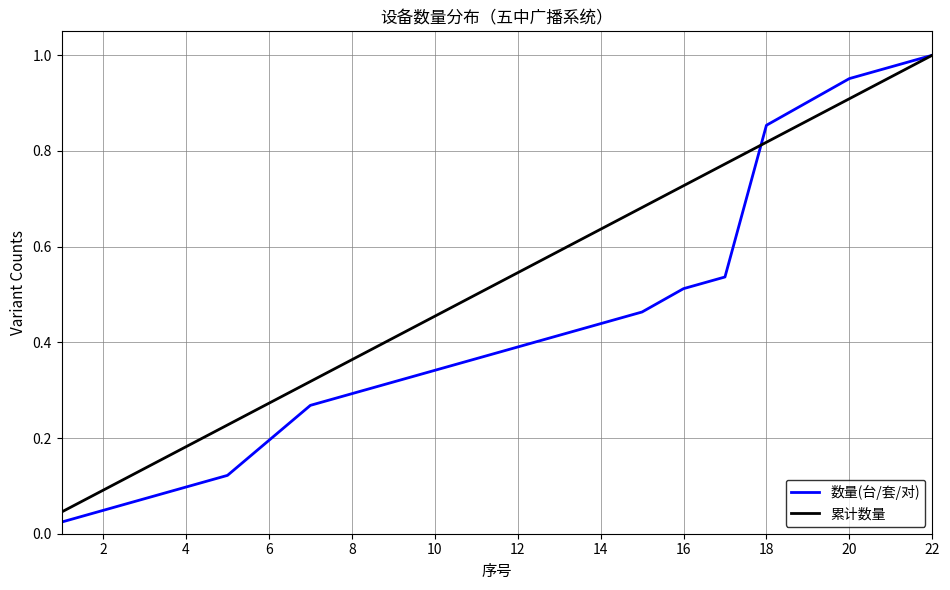

List the series in order of their overall mean, highest first.

累计数量, 数量(台/套/对)